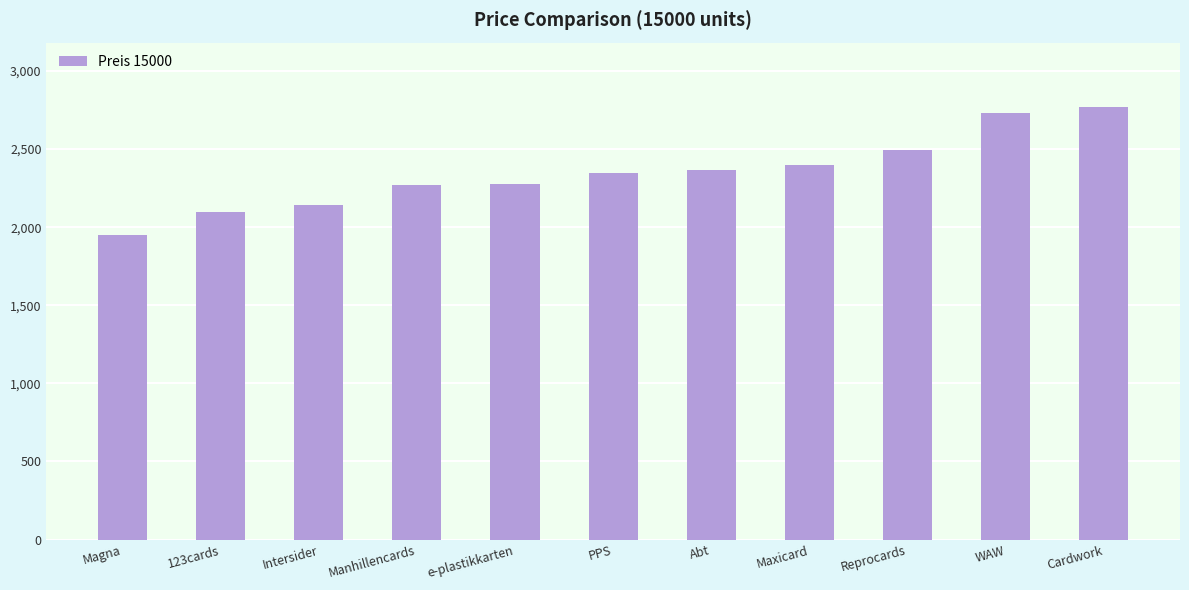

True or false: the data shows 3852.0 at Manhillencards.

False